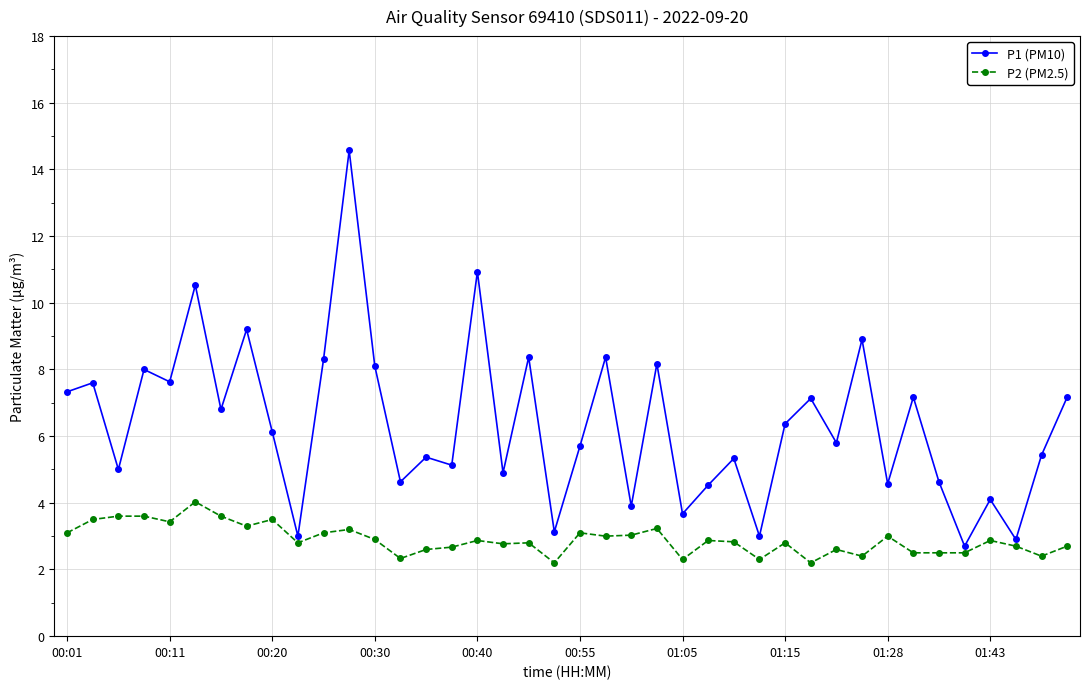

What is the maximum value for P1 (PM10)?

14.6